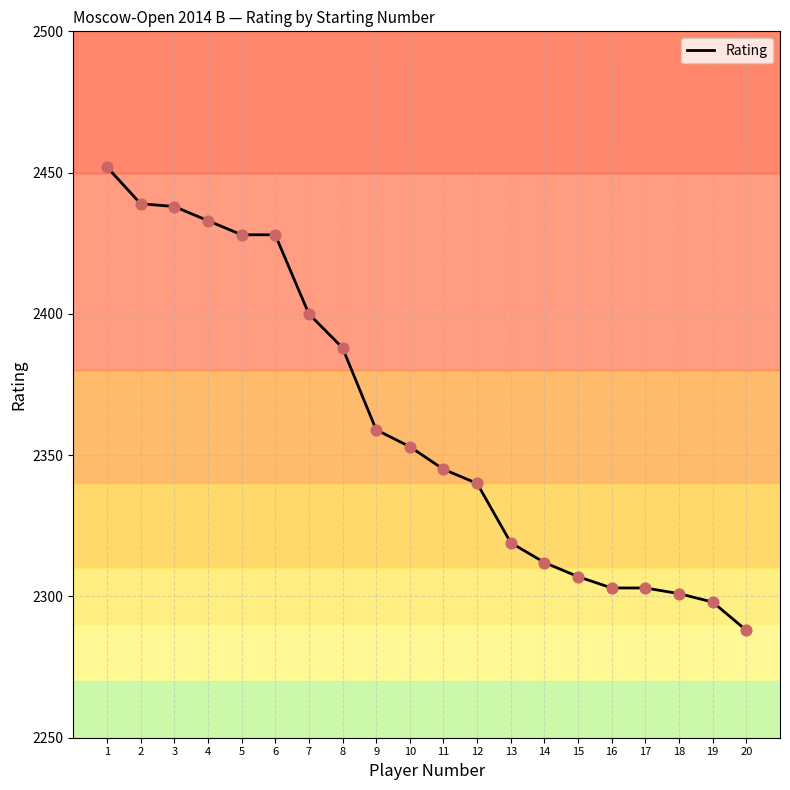

Which has a higher value, 12 or 16?

12